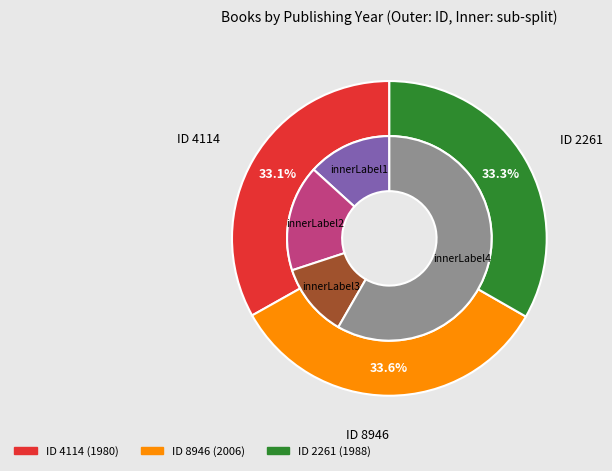

What percentage is the 4114 slice, to the nearest percent?

33%